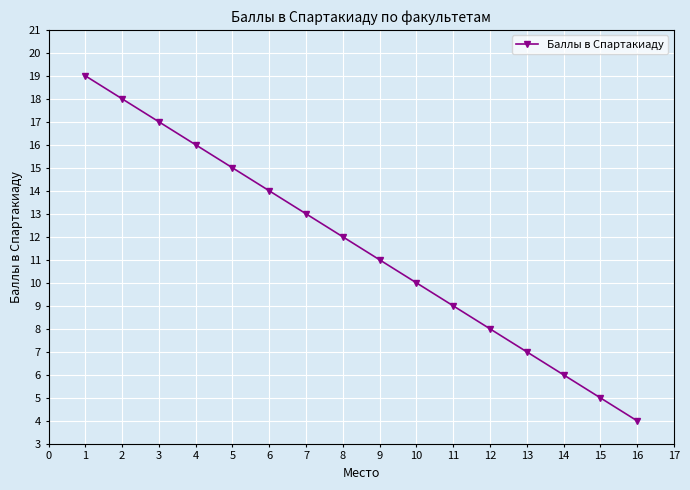

True or false: the data shows 2 at 16.

False